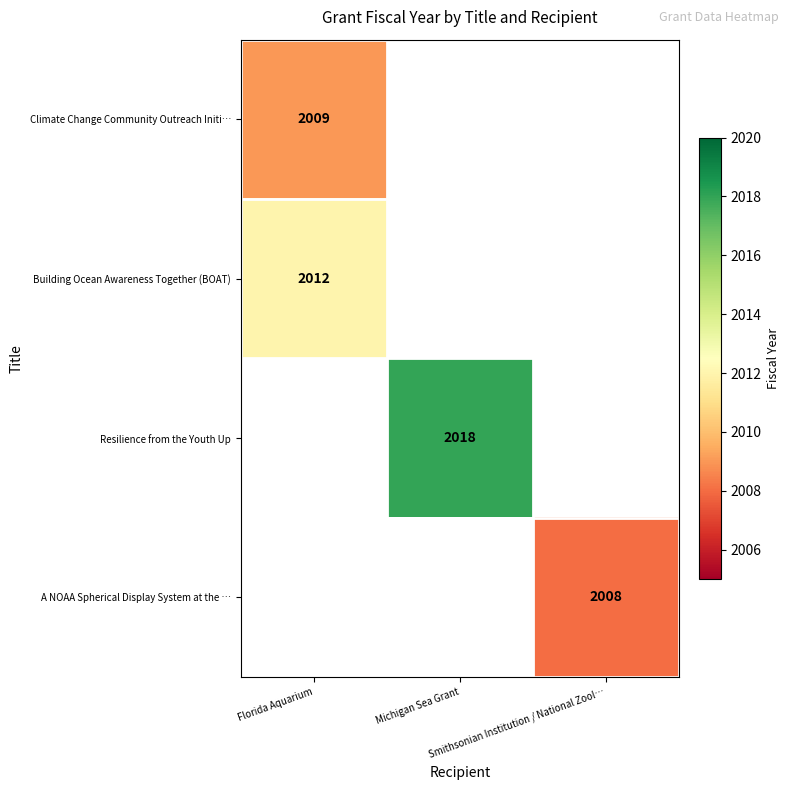

Is it true that Building Ocean Awareness Together (BOAT) equals 1254.8 at Florida Aquarium?

False